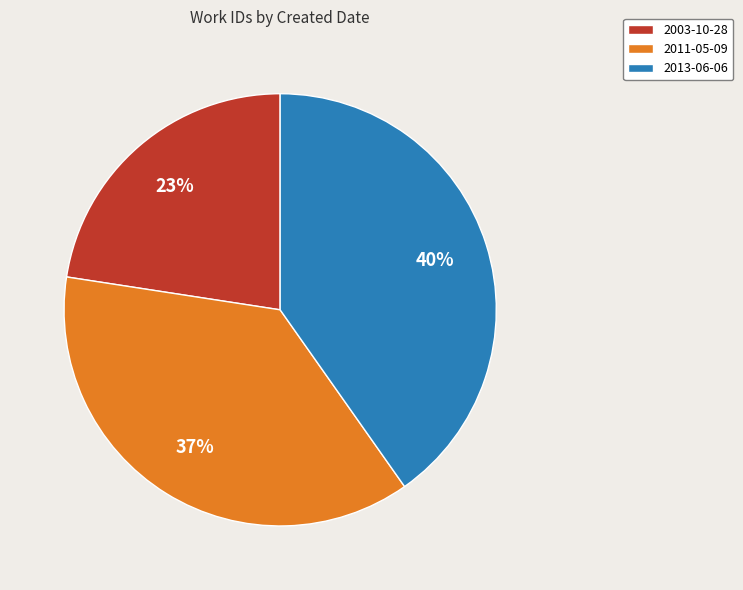

How many segments does this pie chart have?

3